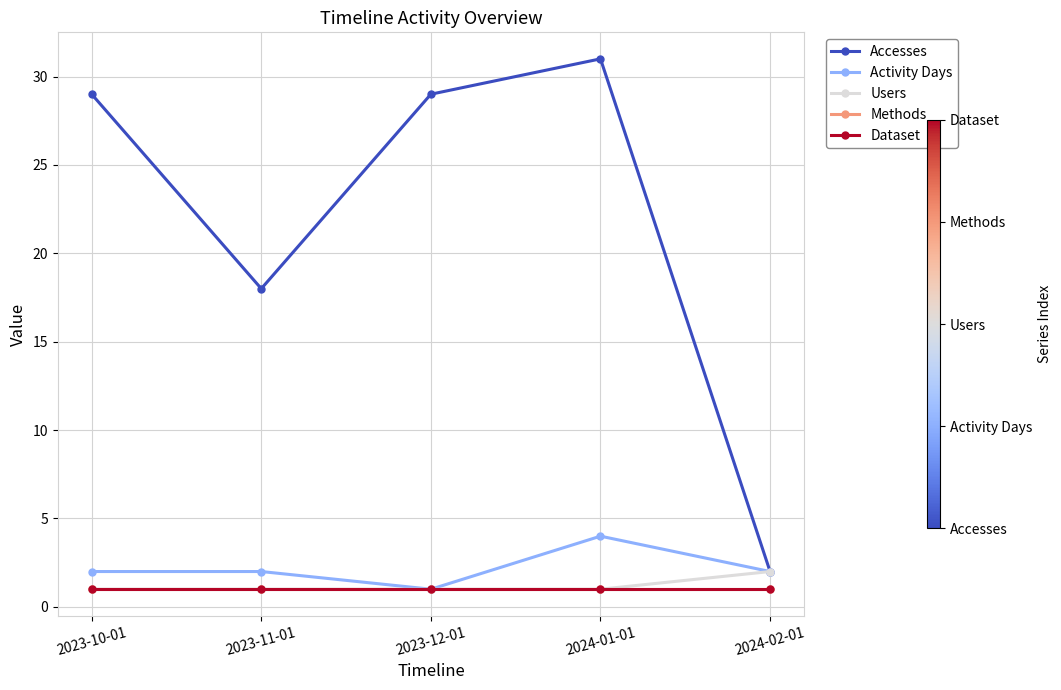

Is this an area chart (filled region under the line)?

No